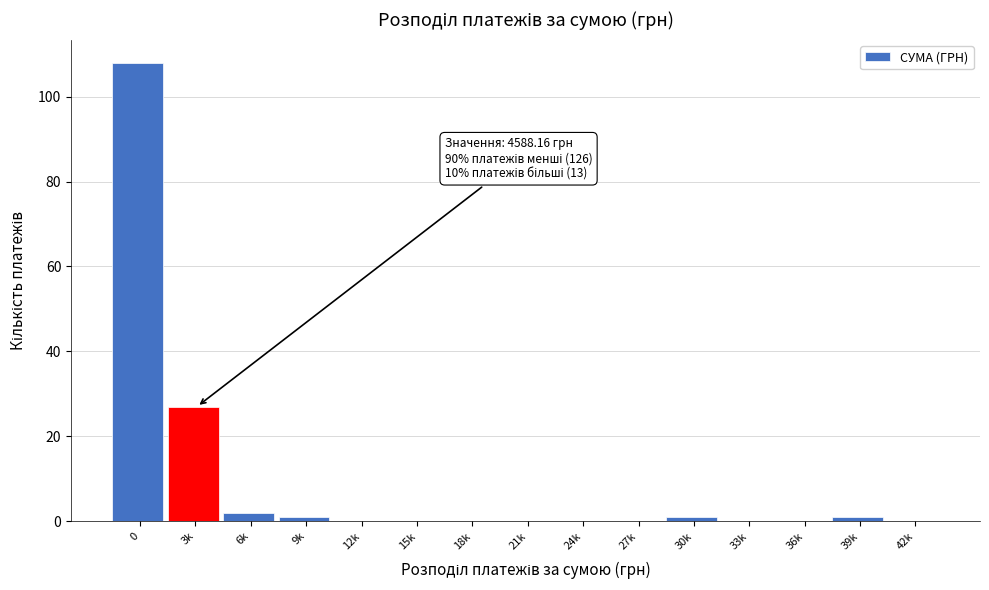

Reading left to right, what are all the values shown in this chart?

0=108	3k=27	6k=2	9k=1	12k=0	15k=0	18k=0	21k=0	24k=0	27k=0	30k=1	33k=0	36k=0	39k=1	42k=0